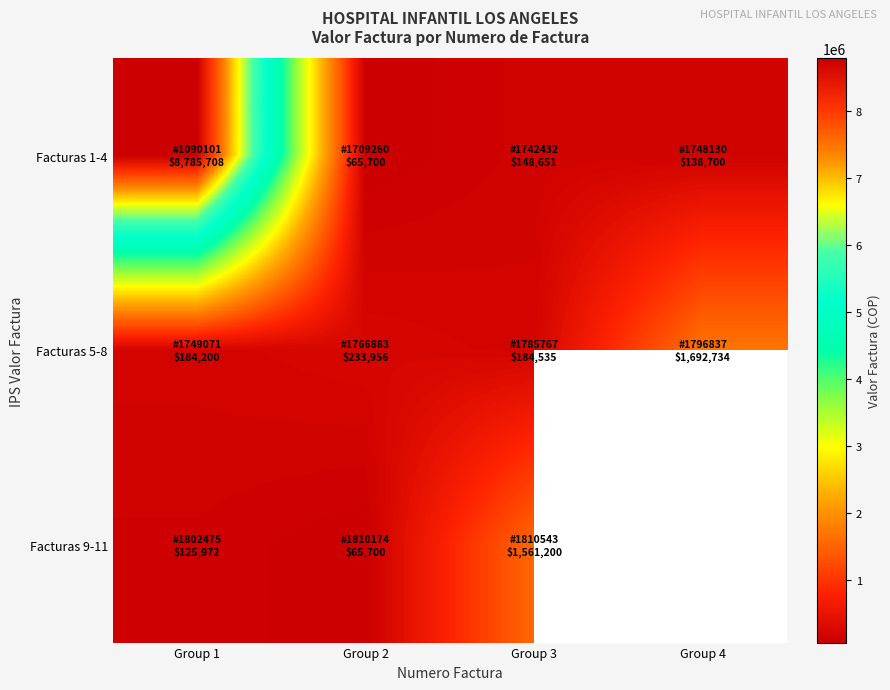

Which series has the largest total across all categories?

Facturas 1-4